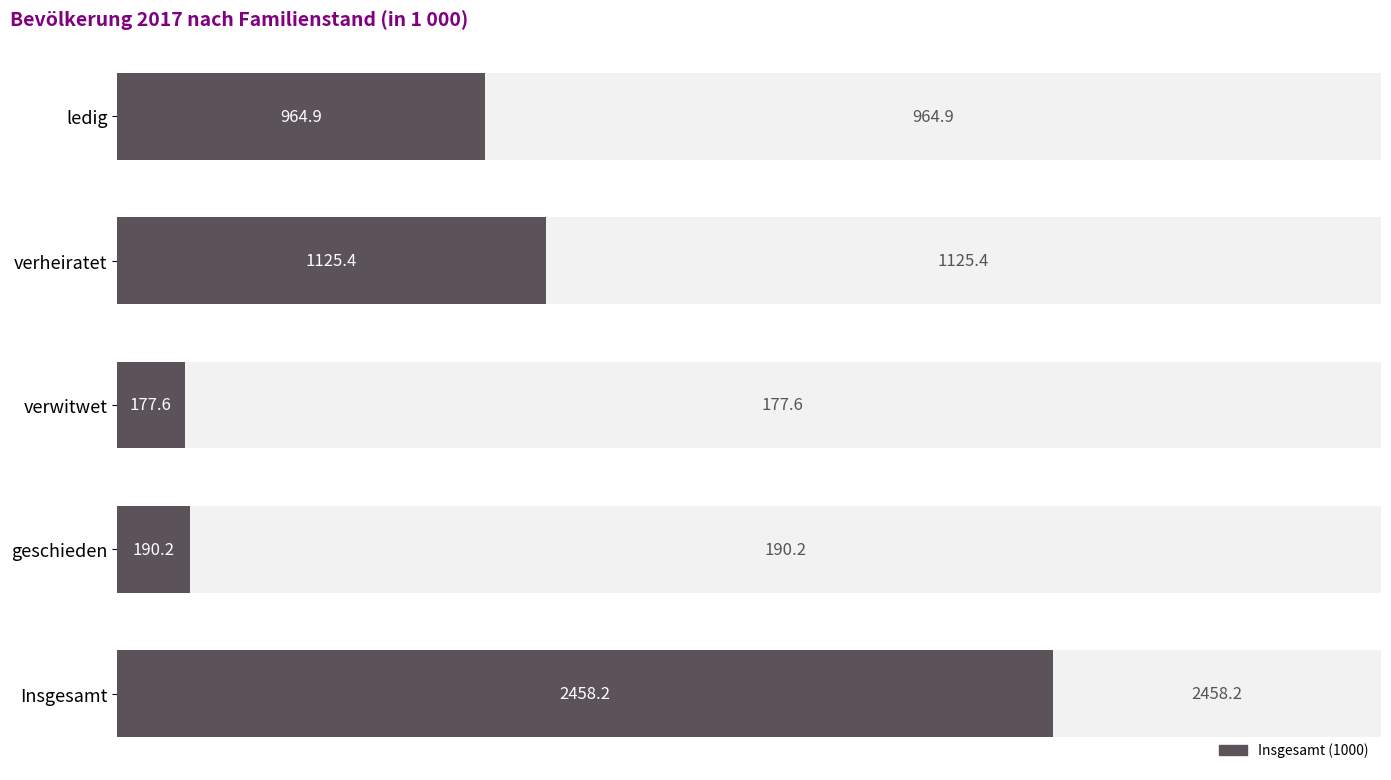

Is it true that the value at geschieden is 87.9?

False